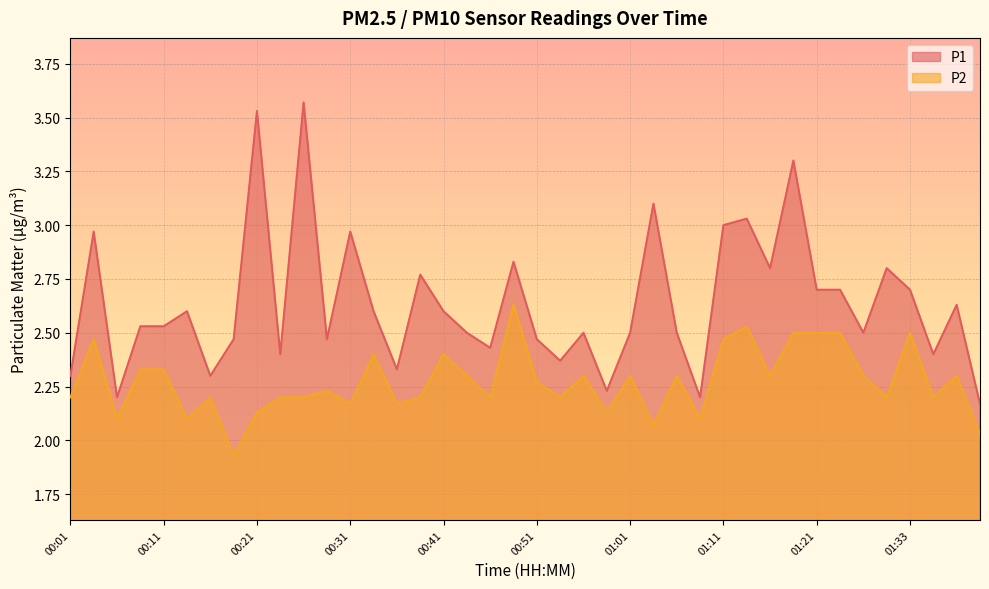

True or false: P2 and P1 cross at least once.

False